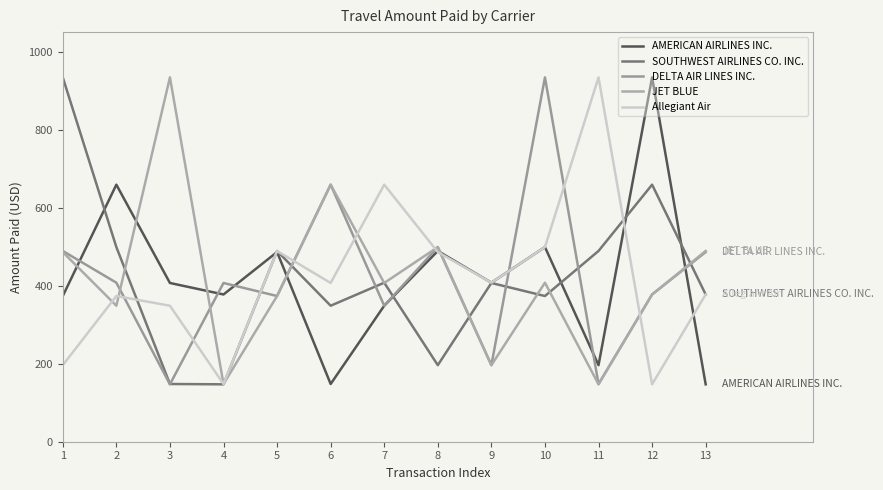

Which series has the largest total across all categories?

SOUTHWEST AIRLINES CO. INC.